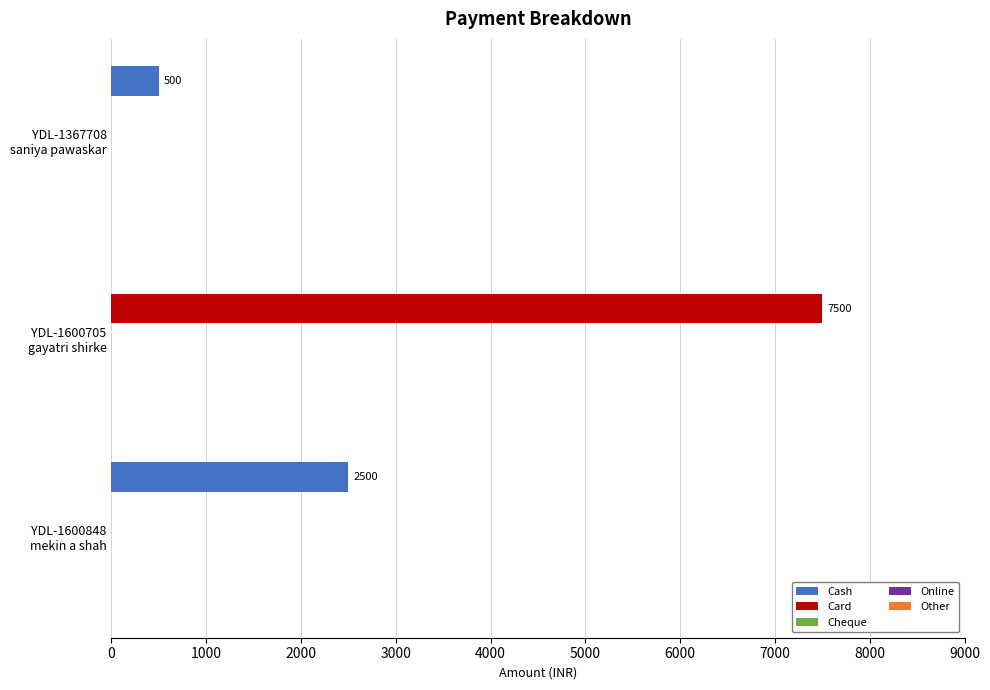

What is the maximum value for Cash?

2500